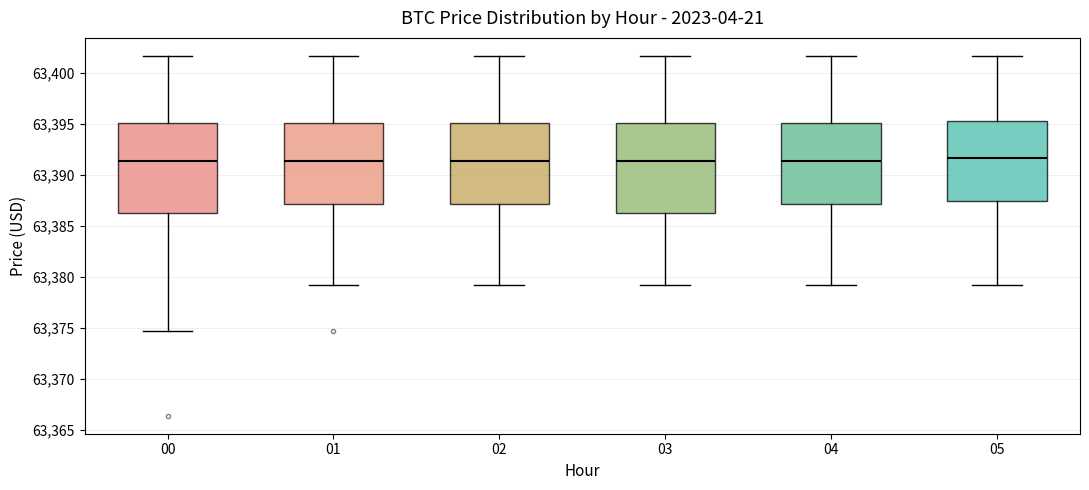

Where does the median line of the box at x = 04 sit on the y-axis? The values are not printed on the chart, so give them approximately, as read against the axis.

63391.5